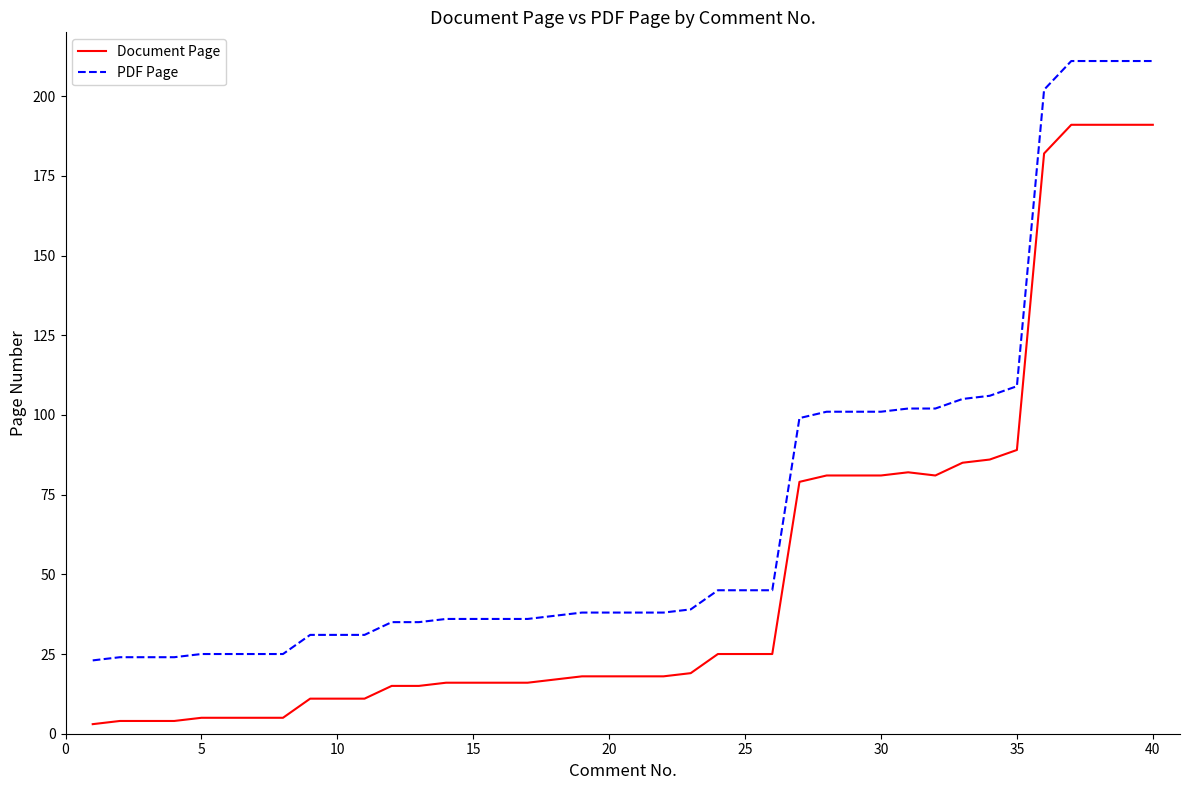

What are all the series names shown in the legend?

Document Page, PDF Page